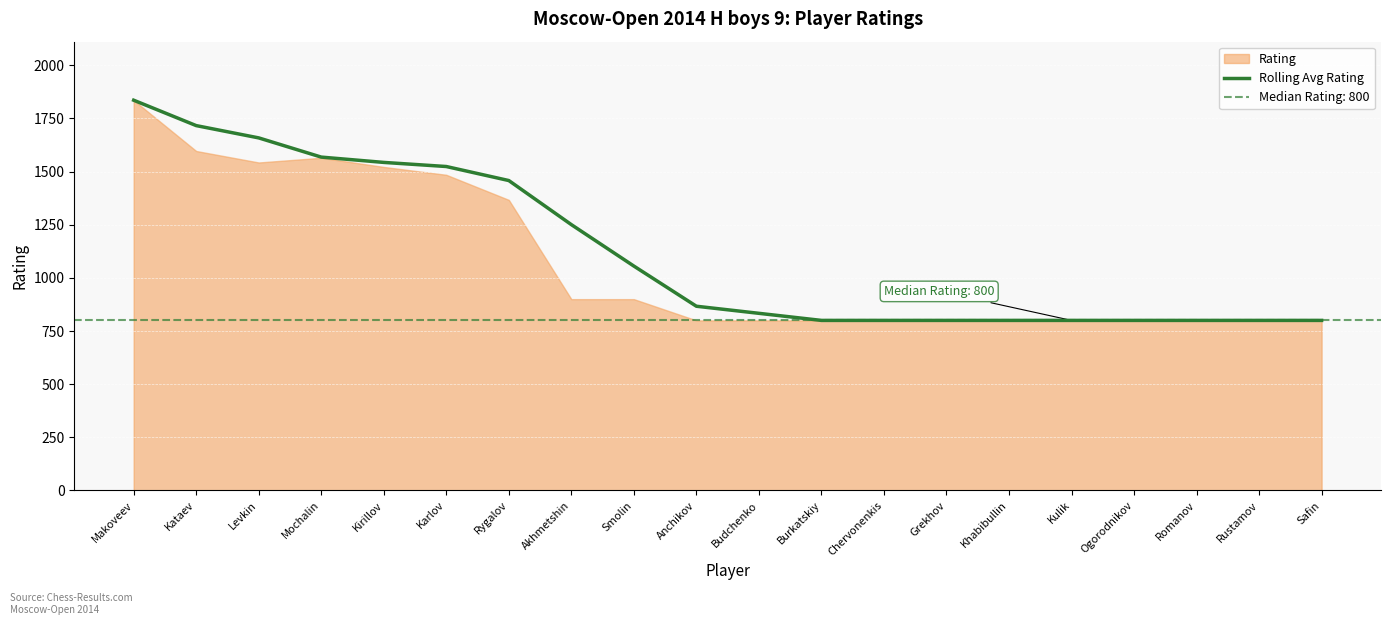

How many data points does each series have?

20